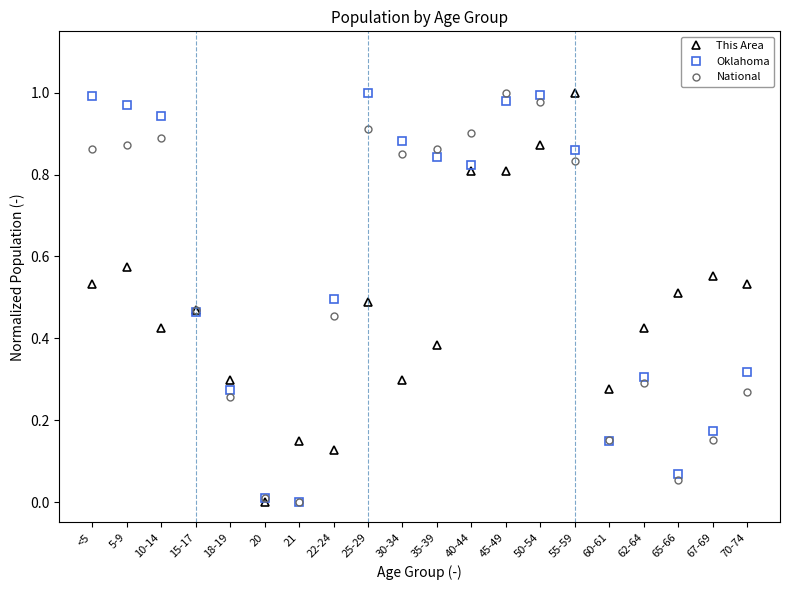

True or false: Oklahoma has a value of 1.0 at 5-9.

True